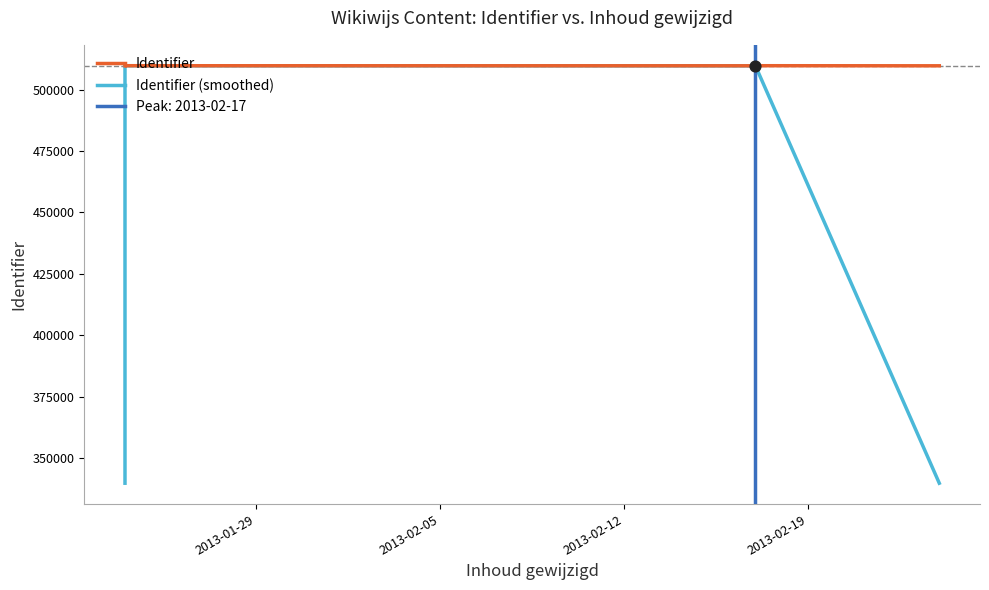

What are all the series names shown in the legend?

Identifier, Identifier (smoothed)